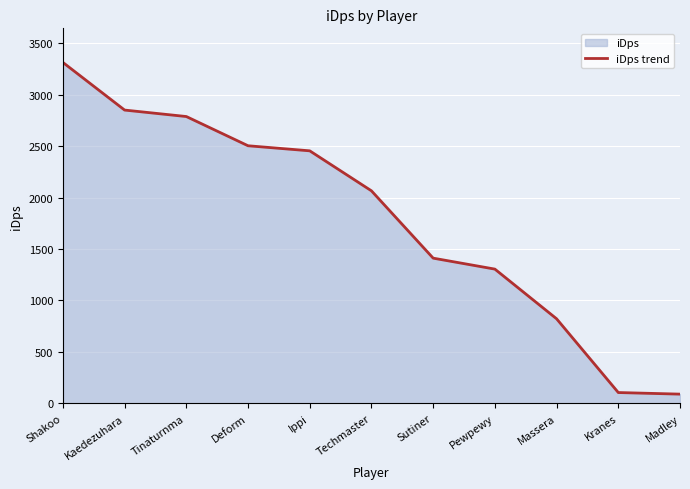

Which category has the highest value across all series?

Shakoo